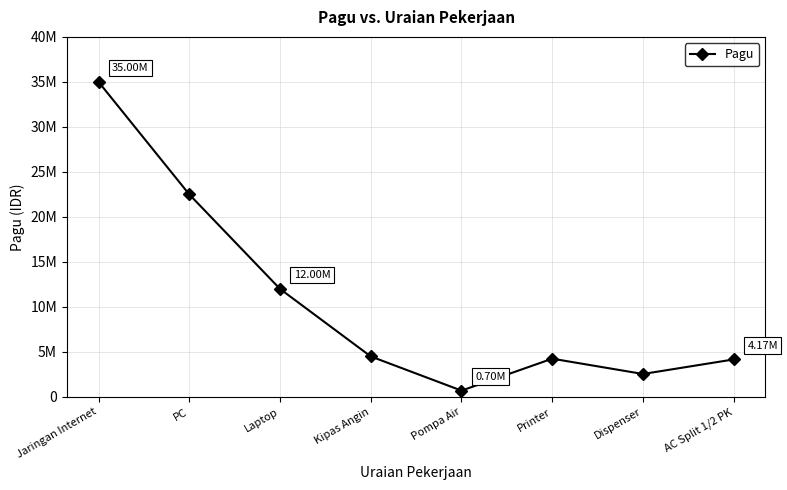

Does the chart have visible grid lines?

Yes